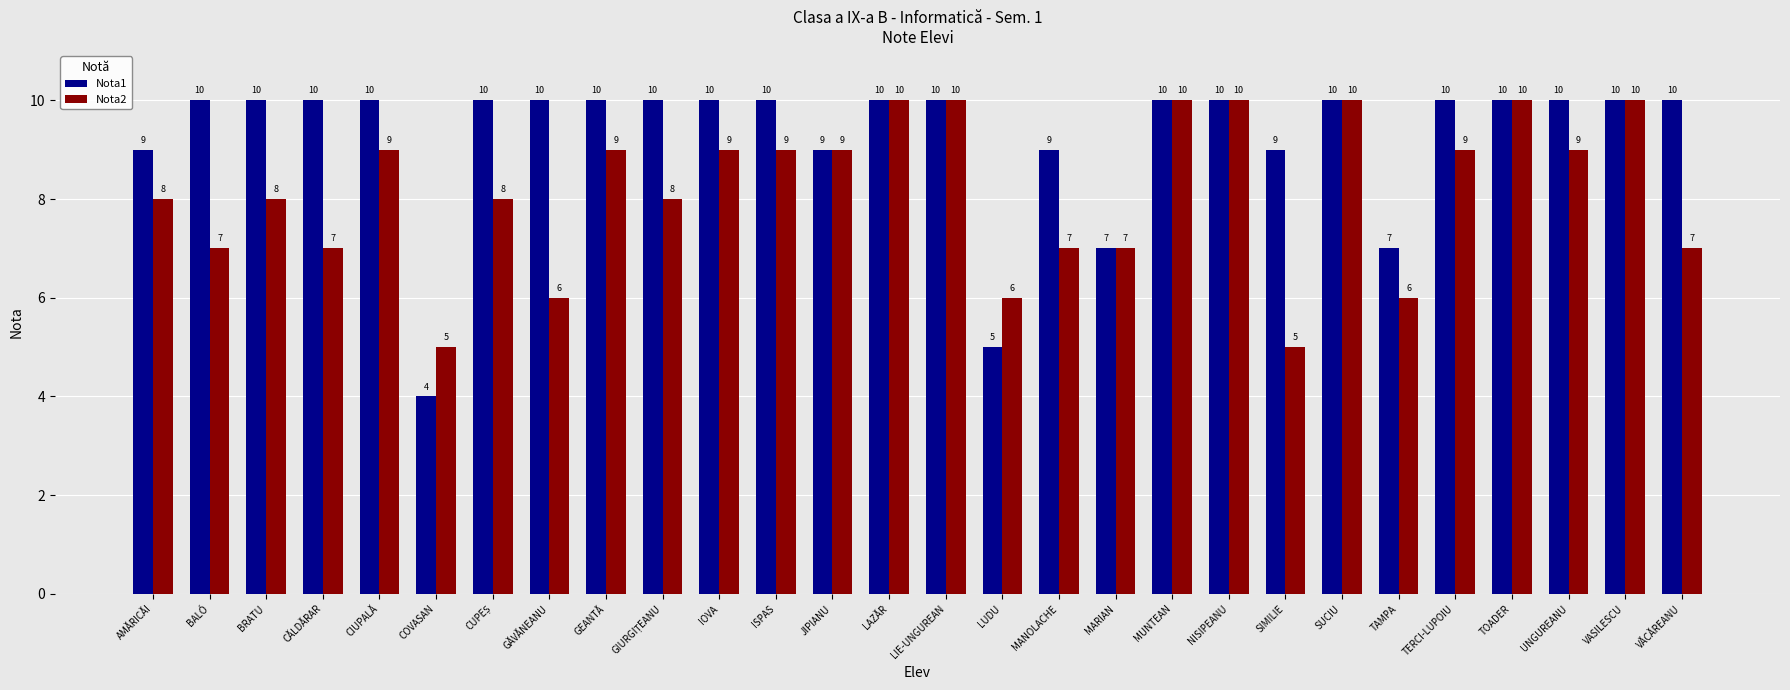

Is the value of Nota2 at MANOLACHE greater than the value of Nota1 at TERCI-LUPOIU?

No